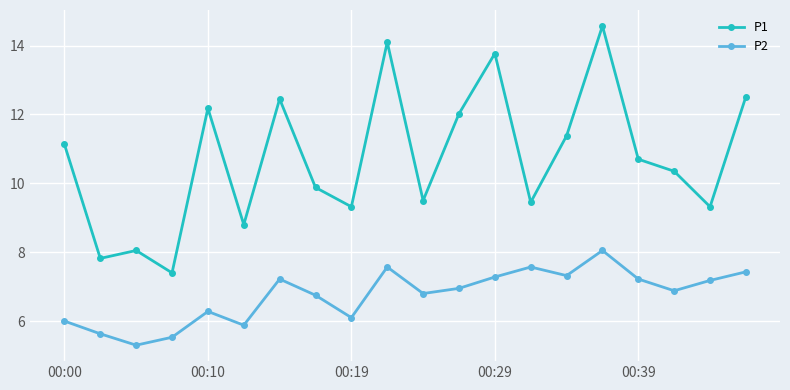

What is the value of the P1 point at the 20th from the left?

12.5